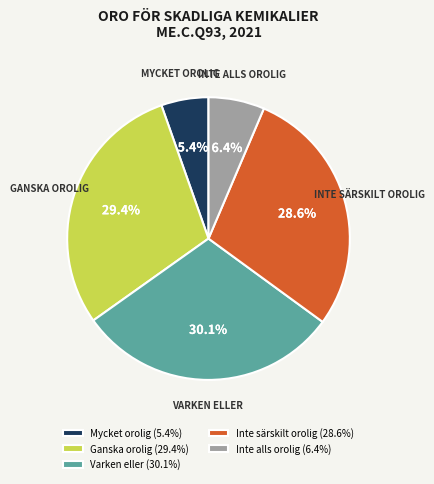

Approximately how many times larger is the value at Varken eller compared to Mycket orolig?

5.6